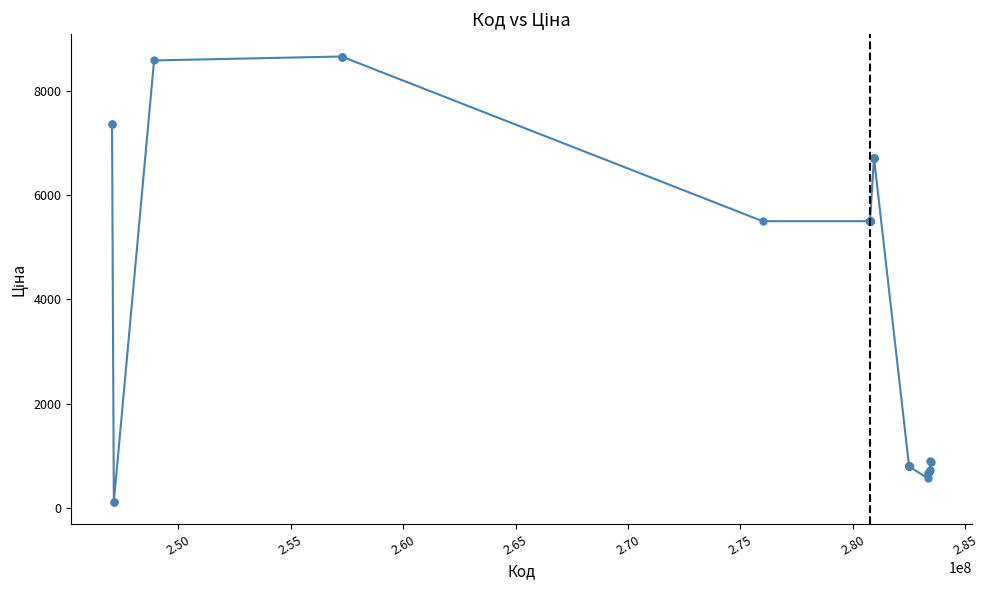

What is the value of the 37th point from the left?

683.2